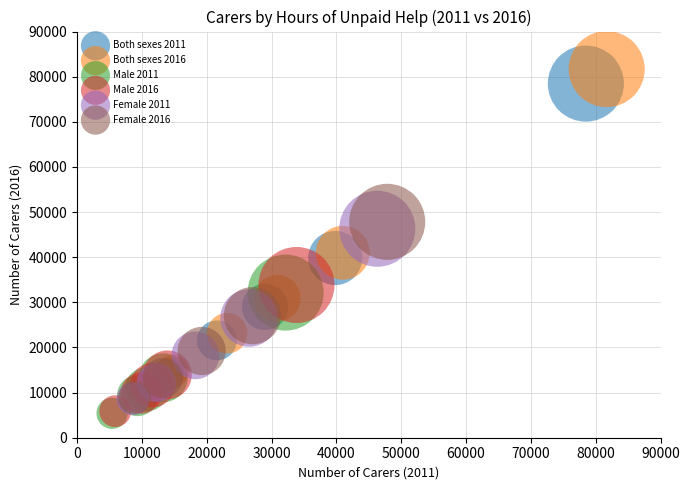

Which series contains the highest Y value?

Both sexes 2016